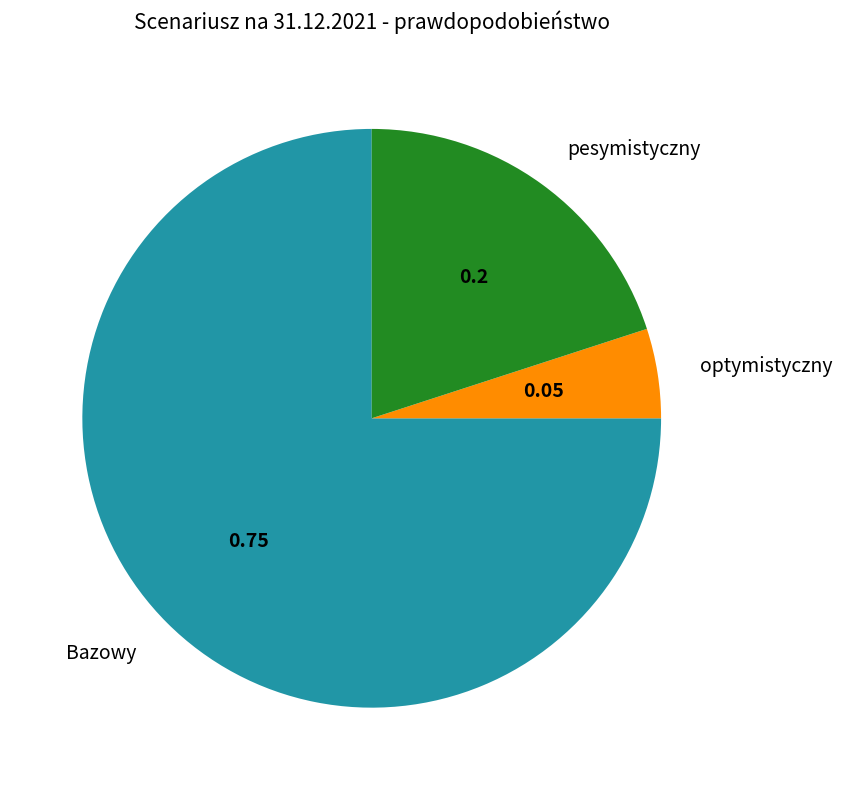

What is the largest slice in the pie chart?

Bazowy